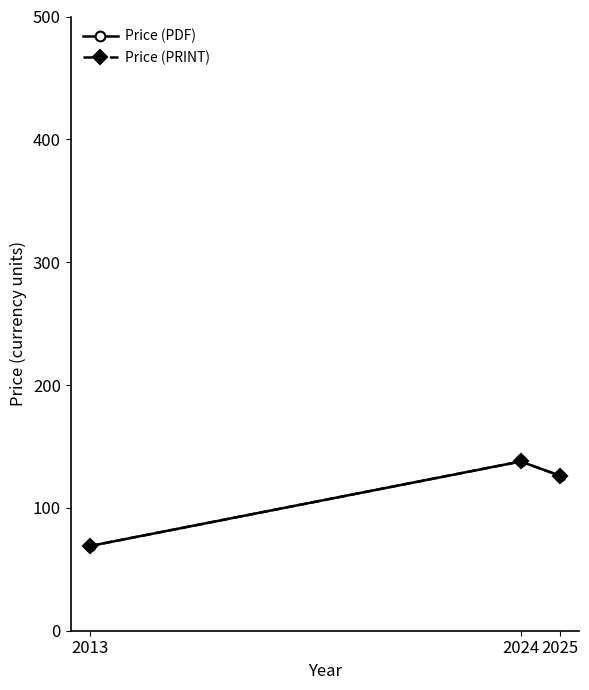

Reading right to left, list all the values displayed in this chart.

Price (PDF): 2025=126.3	2024=137.8	2013=69.0
Price (PRINT): 2025=126.3	2024=137.8	2013=69.0